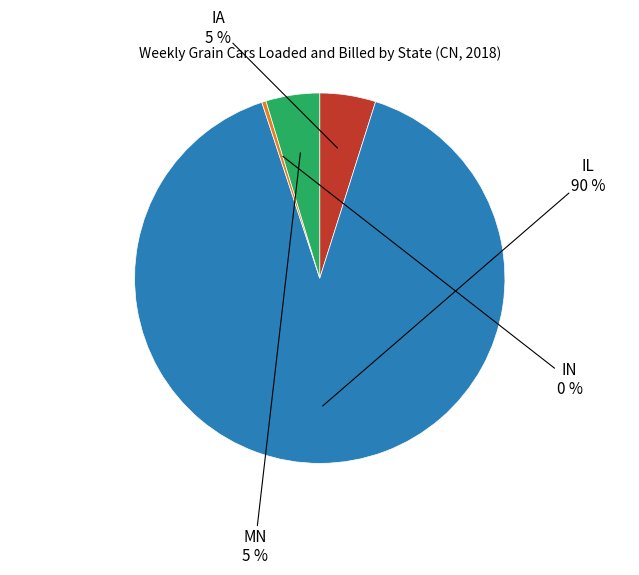

How many segments does this pie chart have?

4